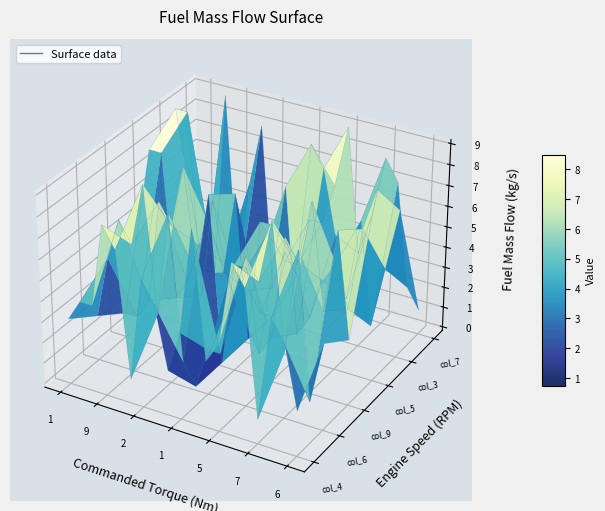

How many values in the col_9 series exceed 5?

8